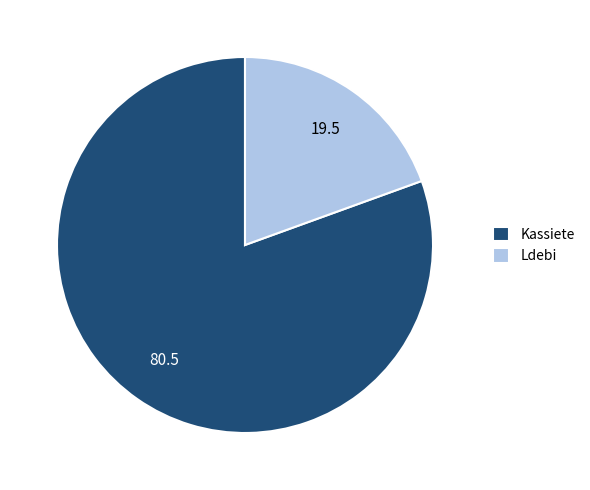

What is the majority slice?

Kassiete